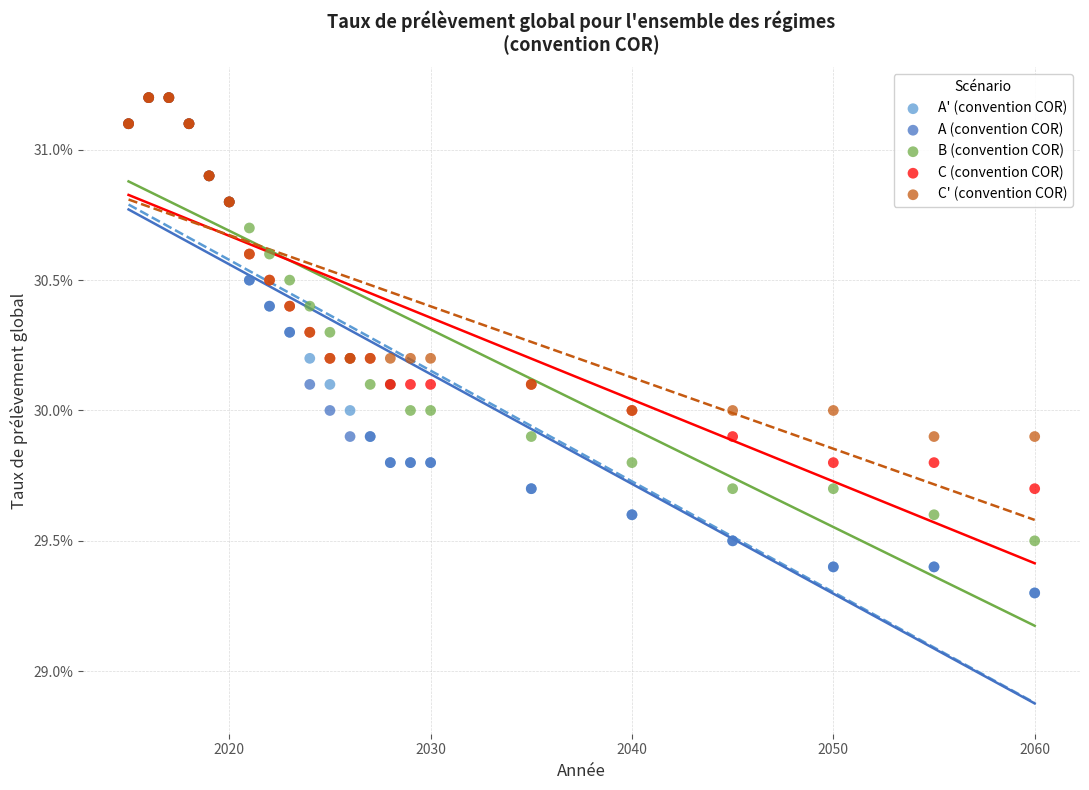

What are all the series names shown in the legend?

A' (convention COR), A (convention COR), B (convention COR), C (convention COR), C' (convention COR)